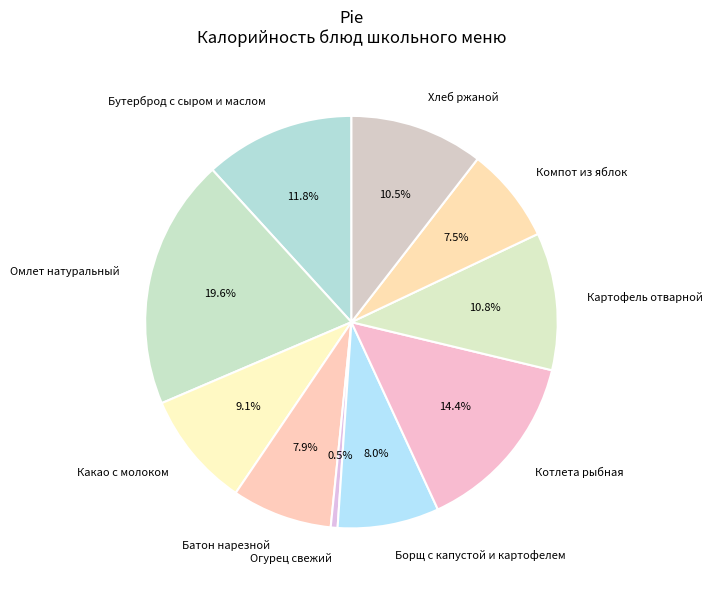

What is the ratio of the value at Батон нарезной to the value at Компот из яблок?

1.1